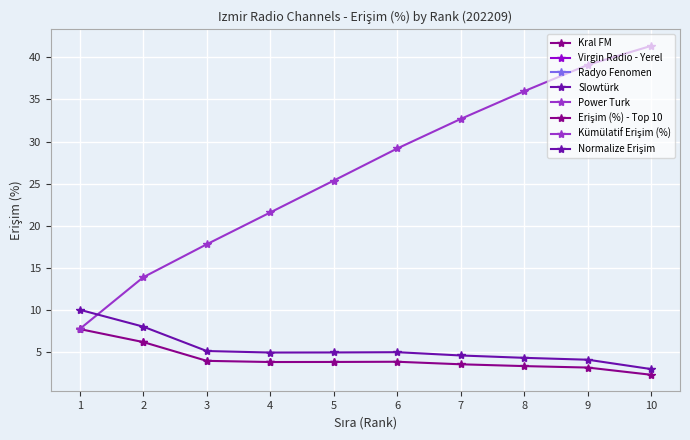

At how many categories does at least one series exceed 30?

4